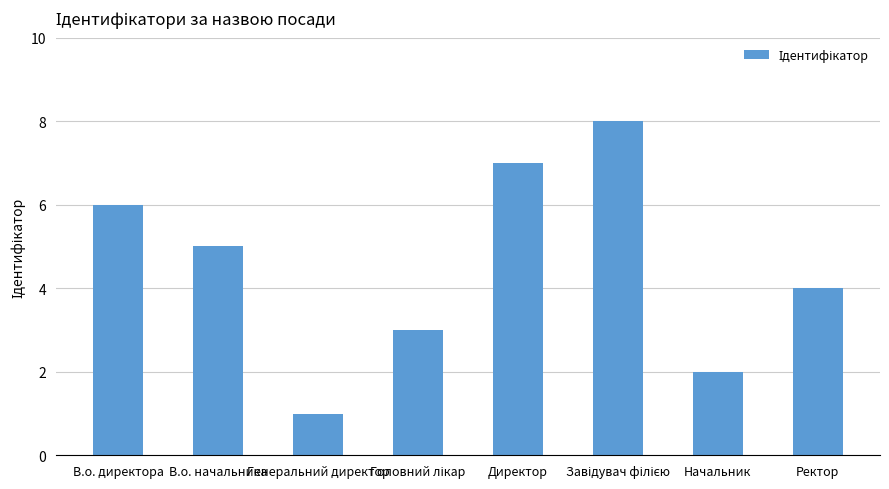

What is the ratio of the value at Начальник to the value at В.о. начальника?

0.4